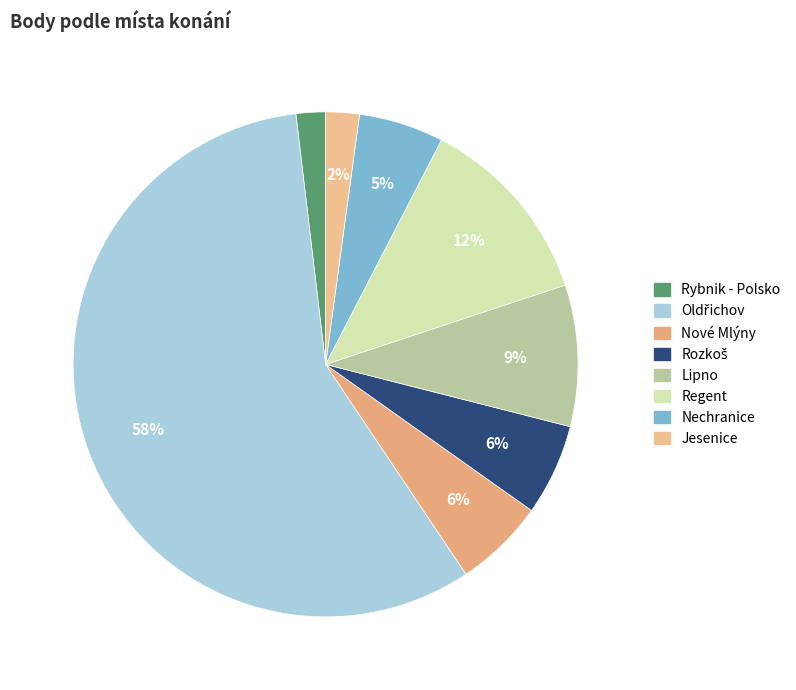

Count the number of slices in the pie.

8